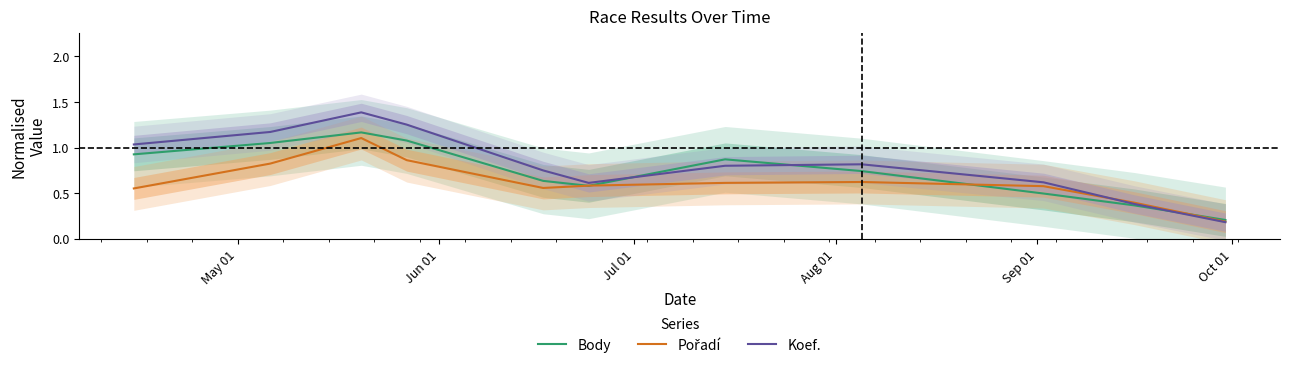

List the series in order of their overall mean, lowest first.

Pořadí, Body, Koef.